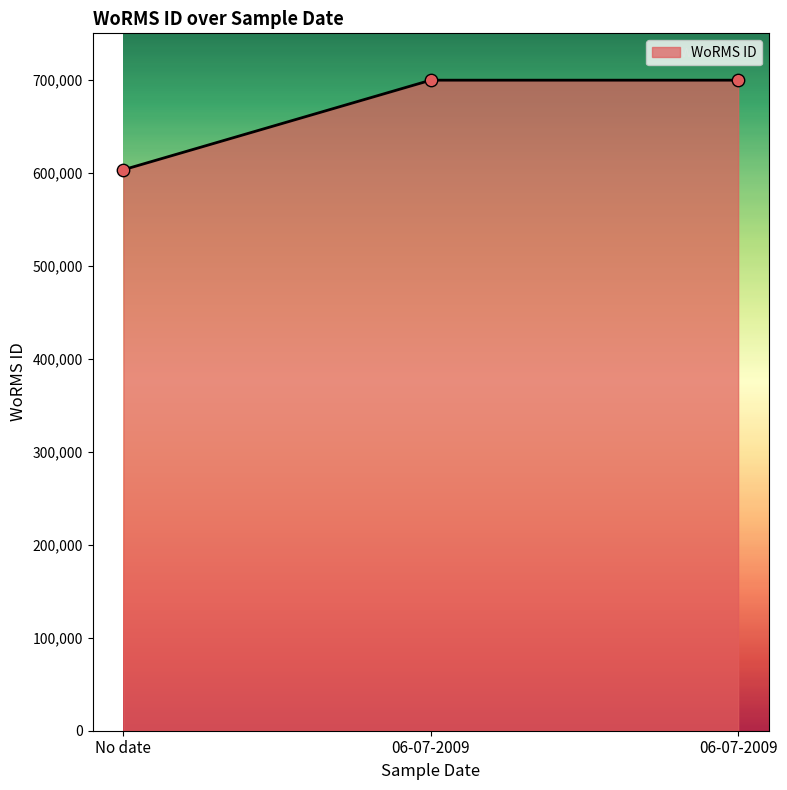

Does the chart have visible grid lines?

No